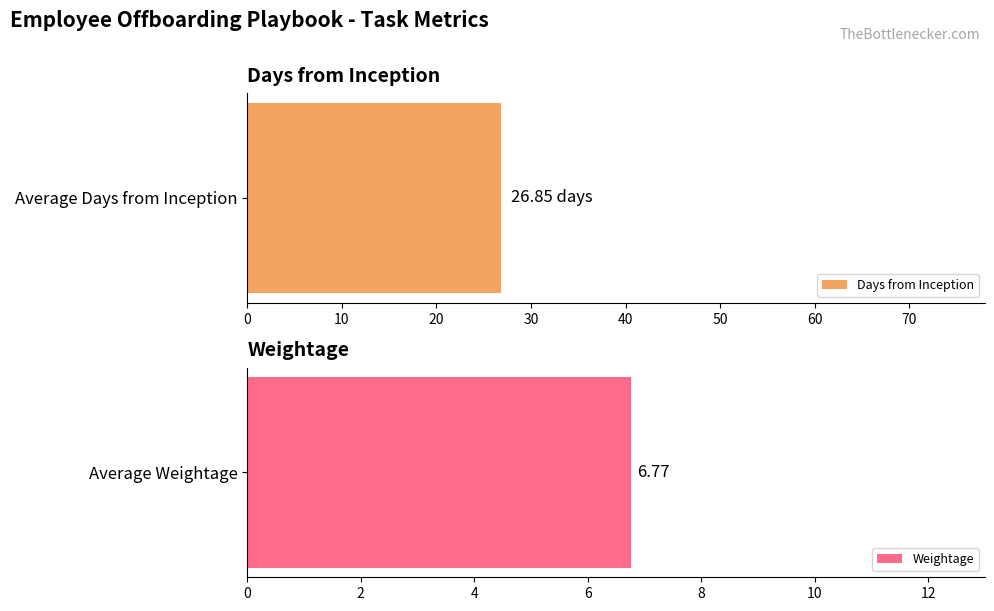

Rank the series by their maximum value, from lowest to highest.

Weightage, Days from Inception